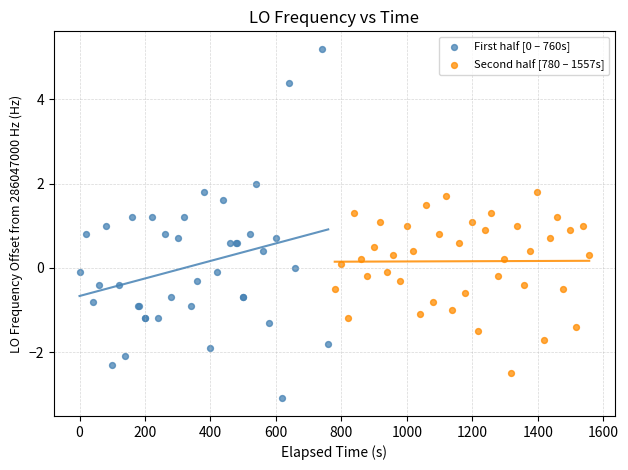

Which series reaches the minimum Y coordinate?

First half [0 – 760s]